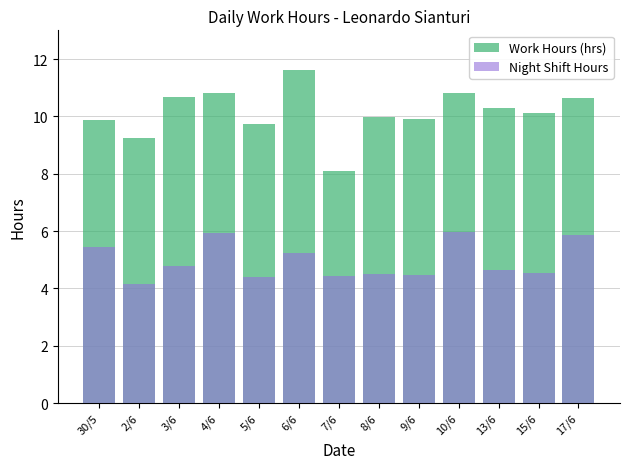

Rank the series by their maximum value, from highest to lowest.

Work Hours (hrs), Night Shift Hours